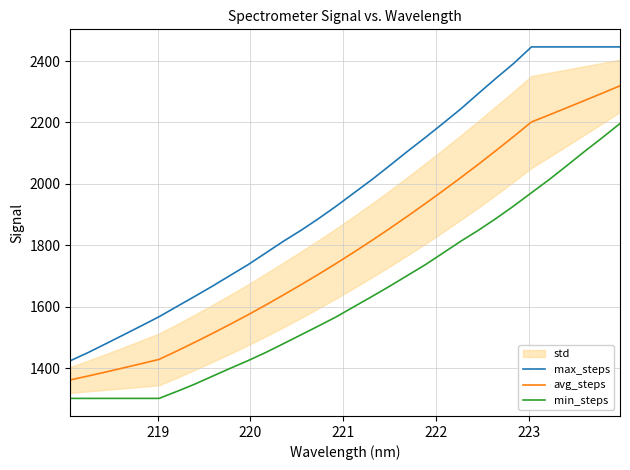

True or false: min_steps and avg_steps cross at least once.

False